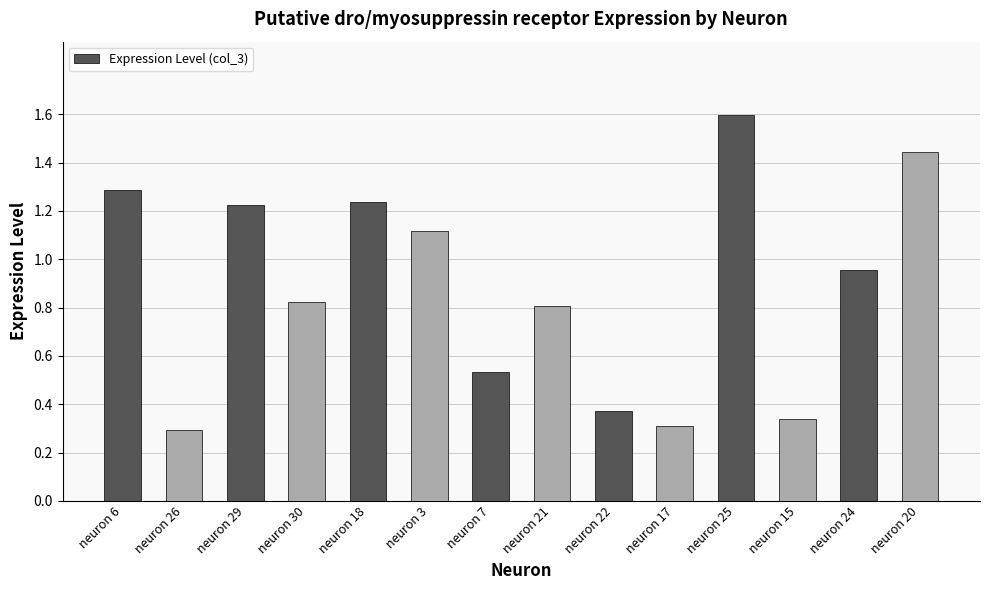

Which label corresponds to the smallest value in the chart?

neuron 26